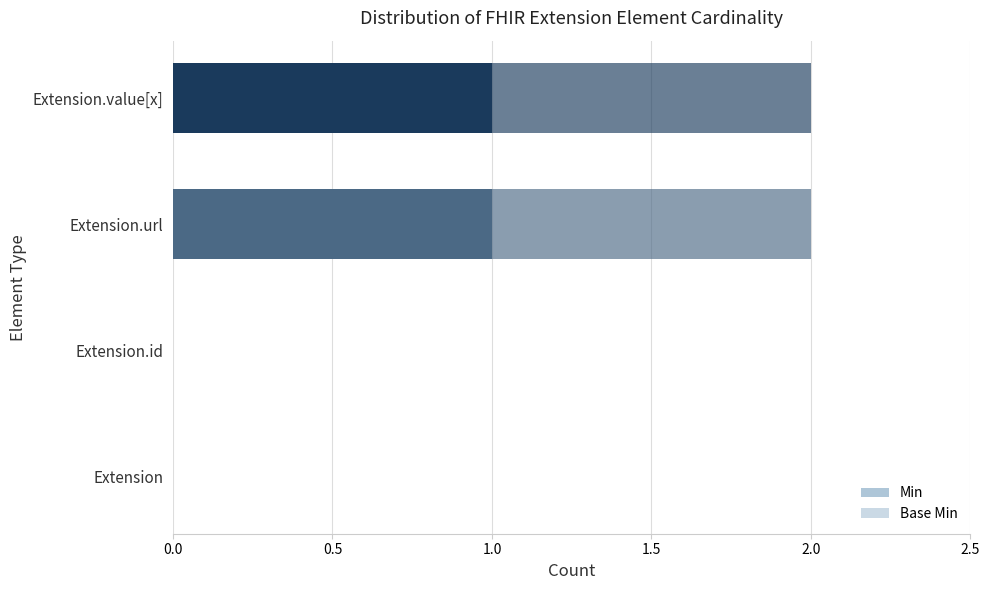

Which series has the widest spread of values?

Min